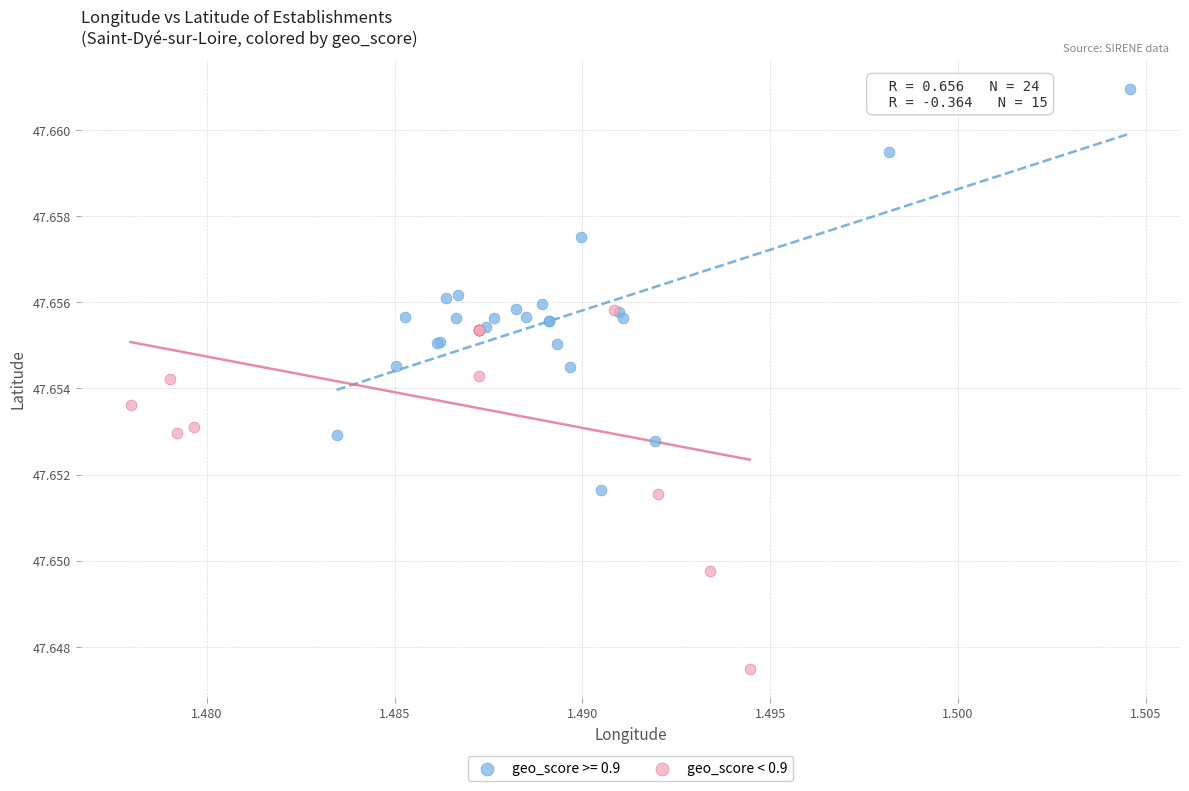

Which series has the widest spread of Y values?

geo_score >= 0.9